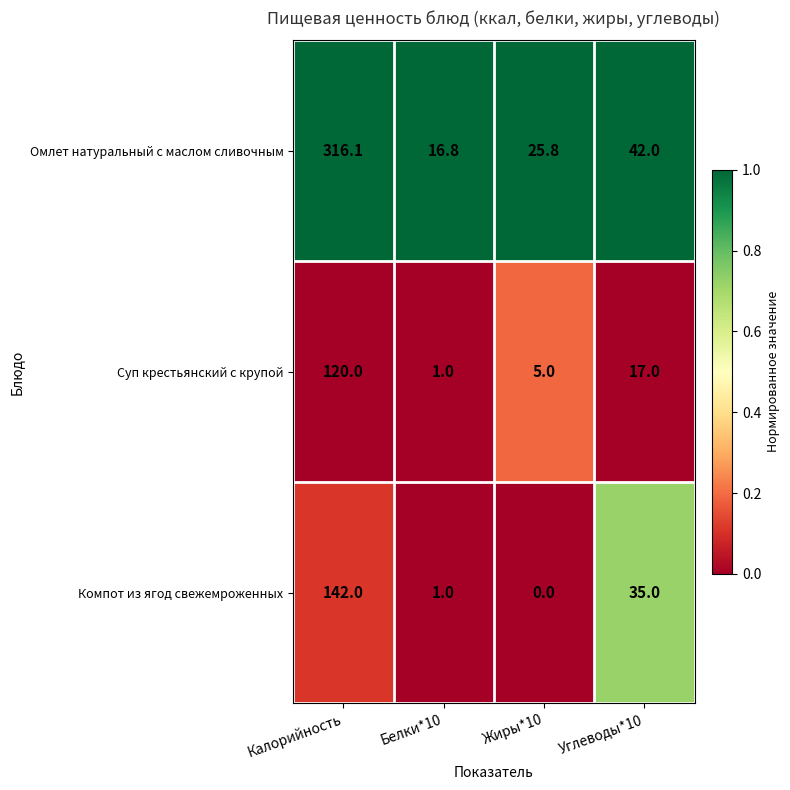

The Омлет натуральный с маслом сливочным series shows 4.7 at Белки*10. True or false?

False